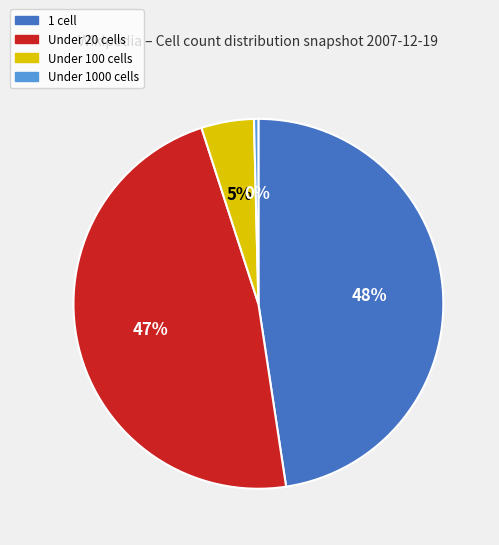

The 1 cell slice represents 48% of the pie. True or false?

True